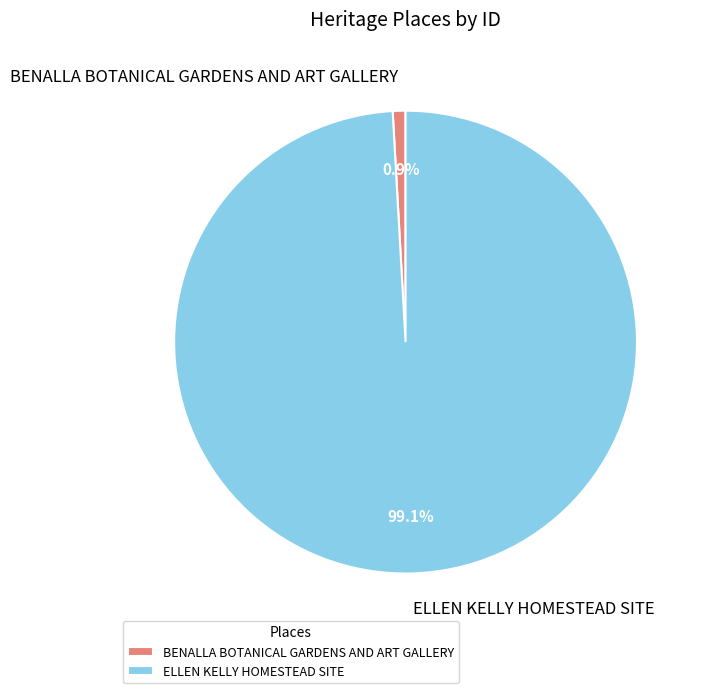

Which has a higher value, BENALLA BOTANICAL GARDENS AND ART GALLERY or ELLEN KELLY HOMESTEAD SITE?

ELLEN KELLY HOMESTEAD SITE